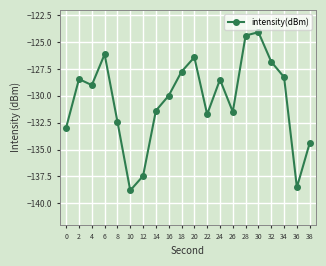

What is the difference between the values at 26 and 6?

5.4